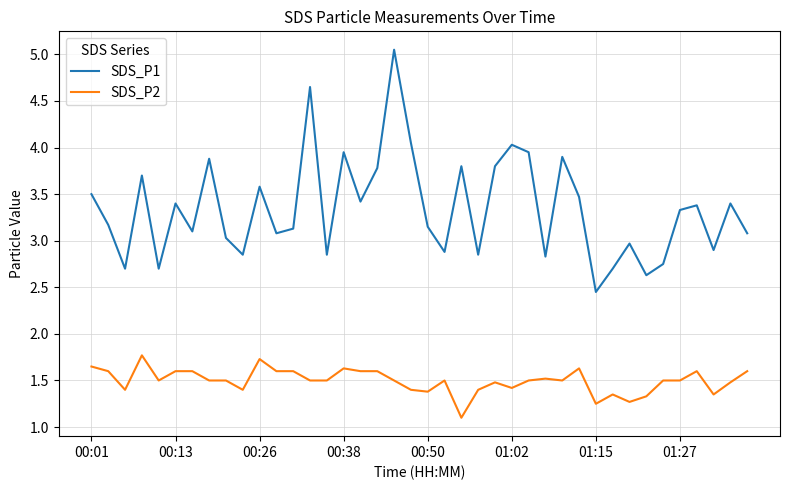

Which series has the largest total across all categories?

SDS_P1